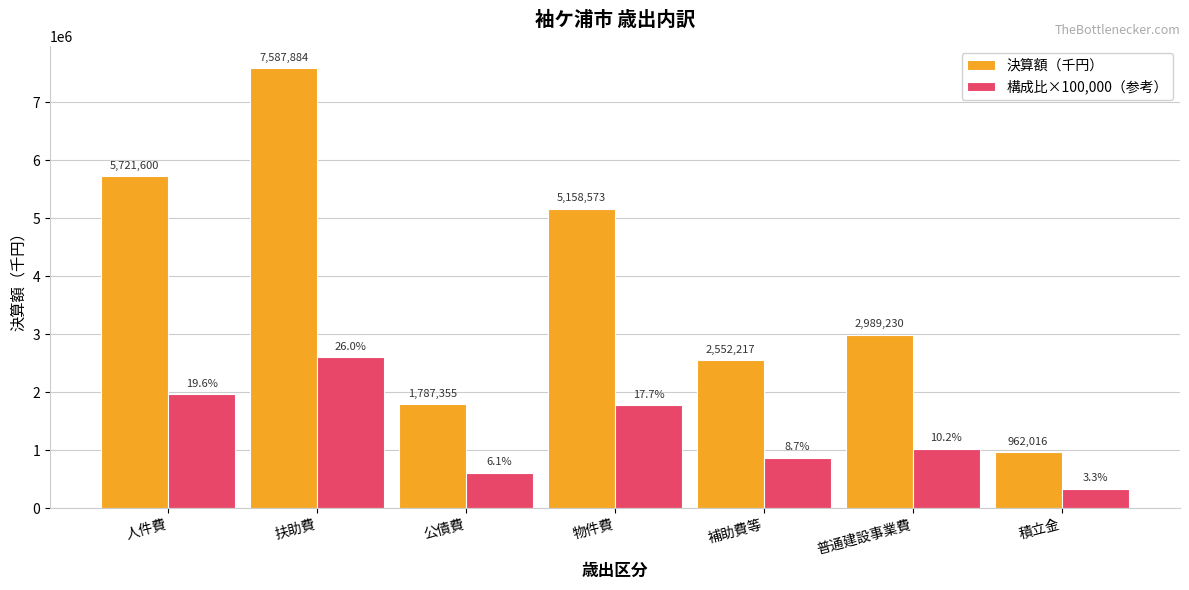

How many bars are there in each group?

2